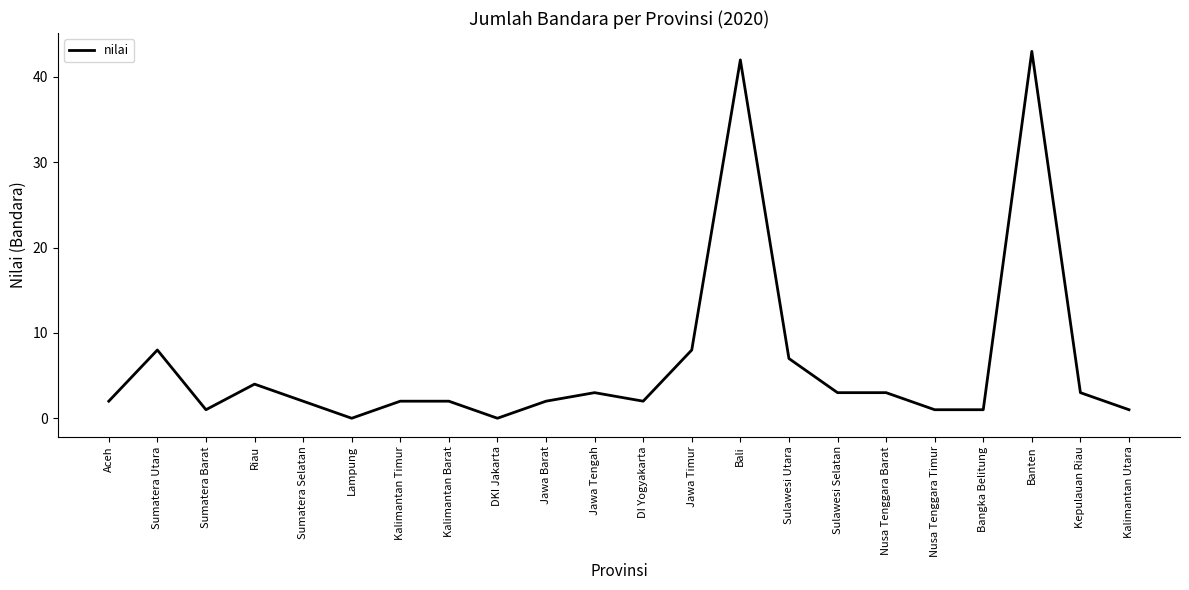

What is the difference between the values at Banten and Nusa Tenggara Barat?

40